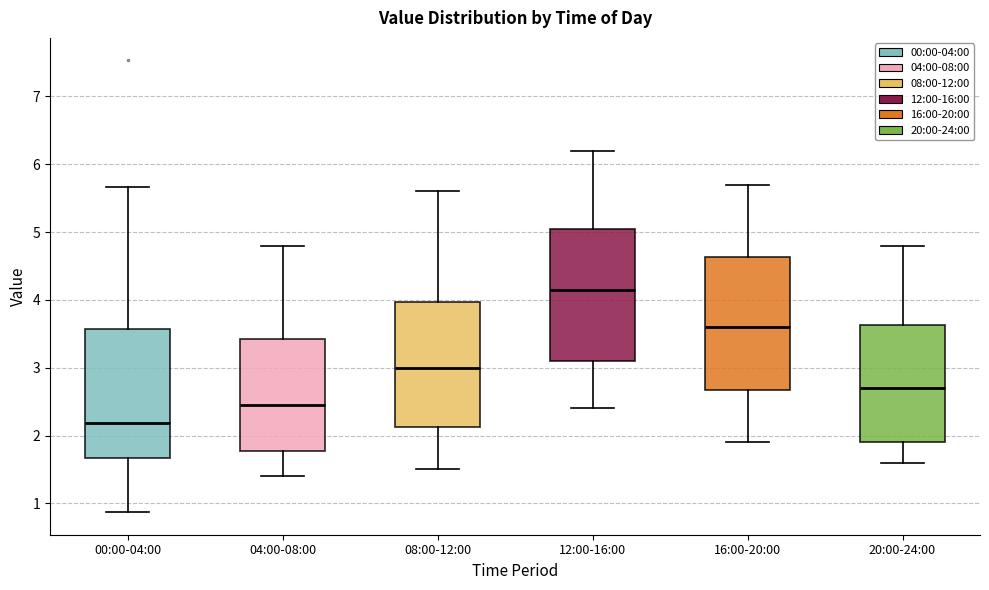

Which box has the highest median line?

12:00-16:00